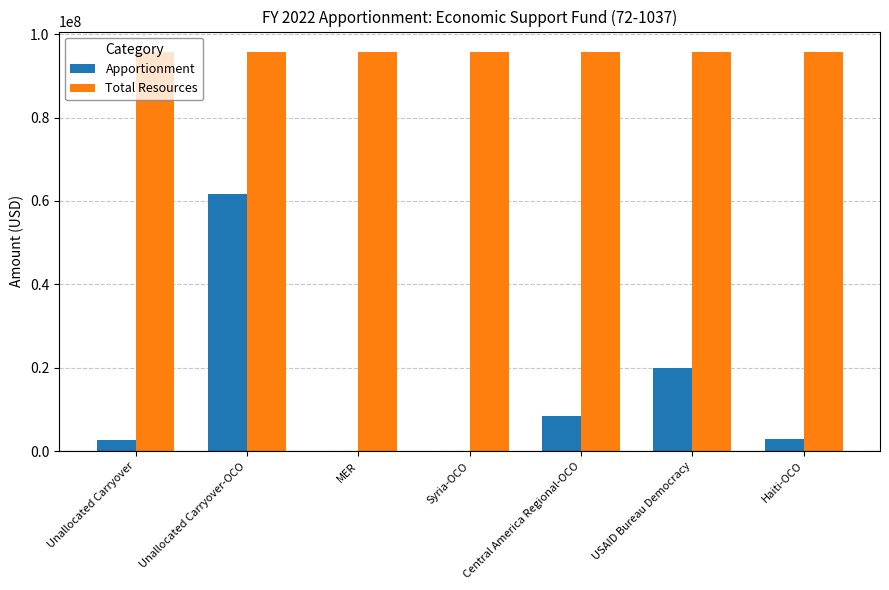

Which series has the widest spread of values?

Apportionment